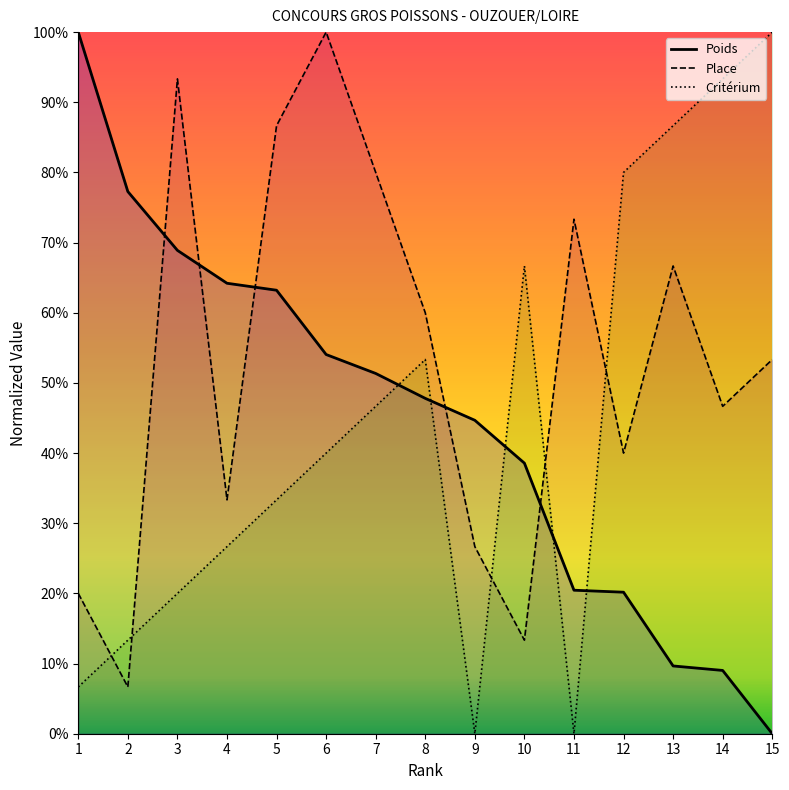

How many lines are shown in the chart?

3